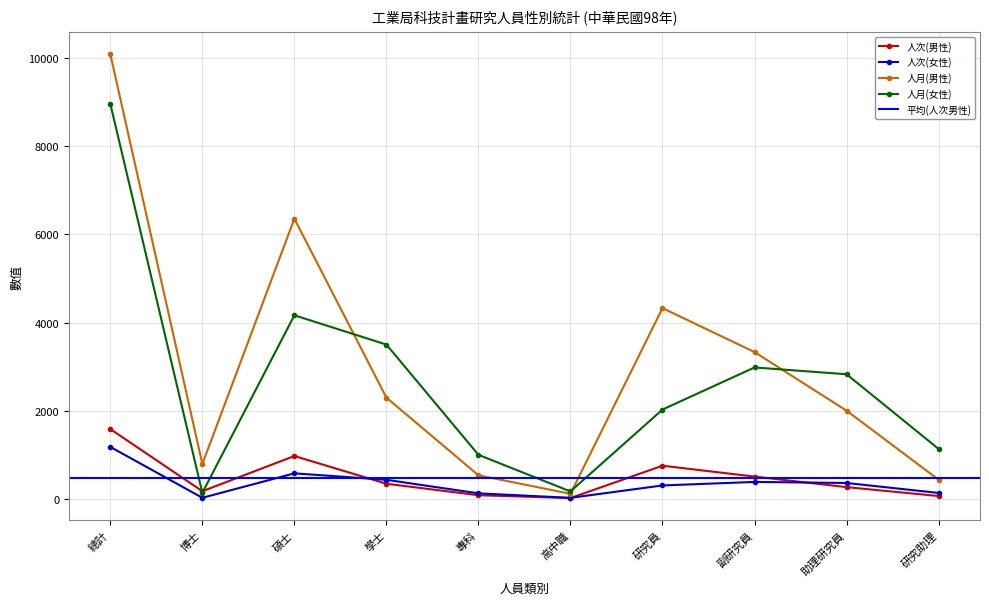

Where do 人次(男性) and 人月(女性) first cross each other?

總計 and 博士